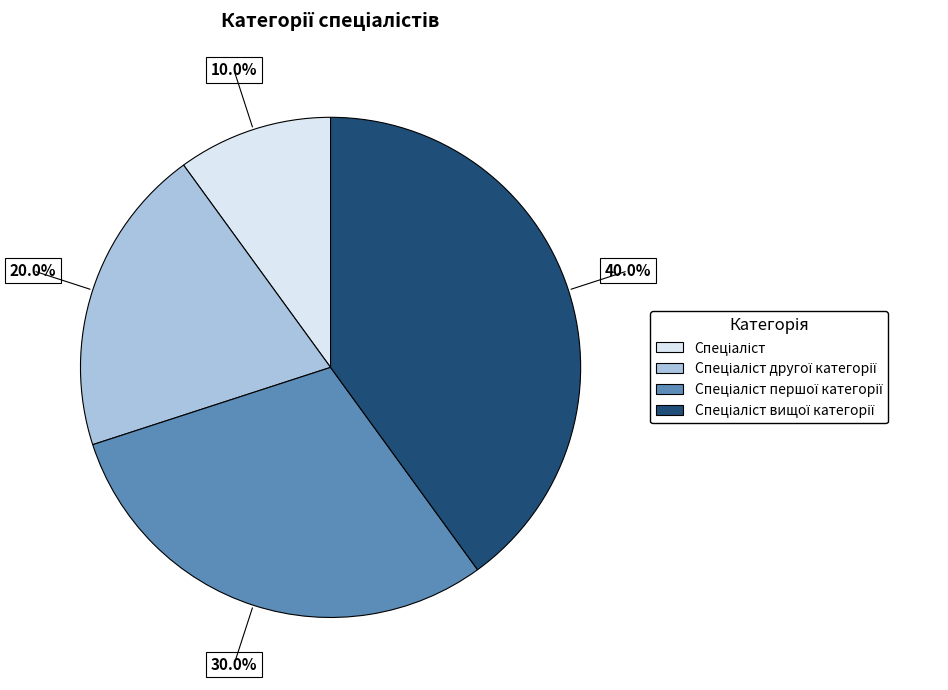

Is there any slice that represents more than half of the pie?

No